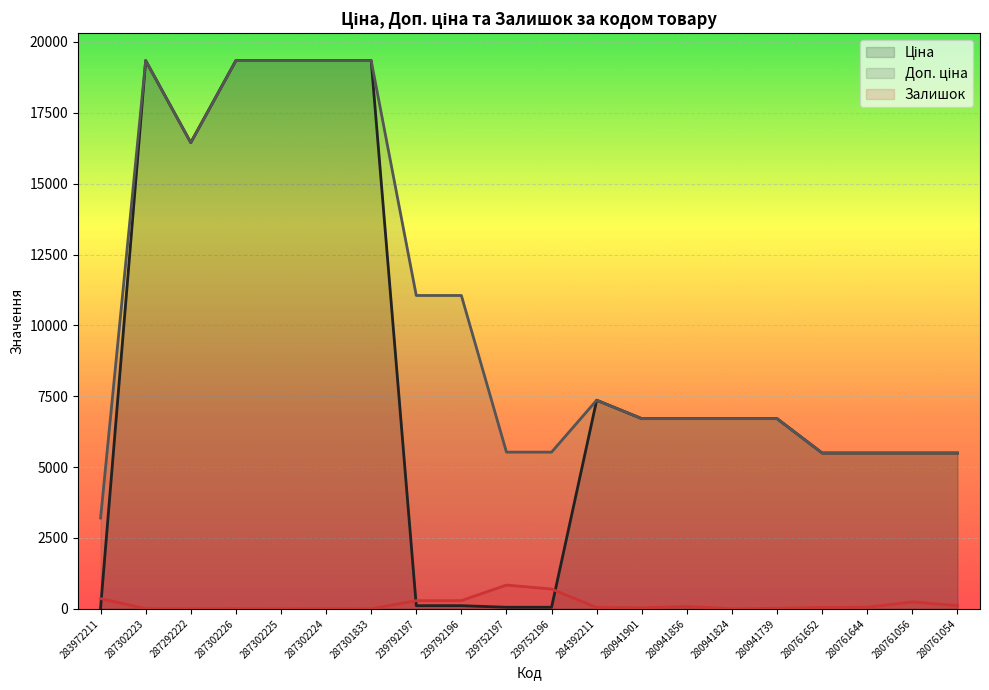

What is the maximum value shown in the chart?

19343.1